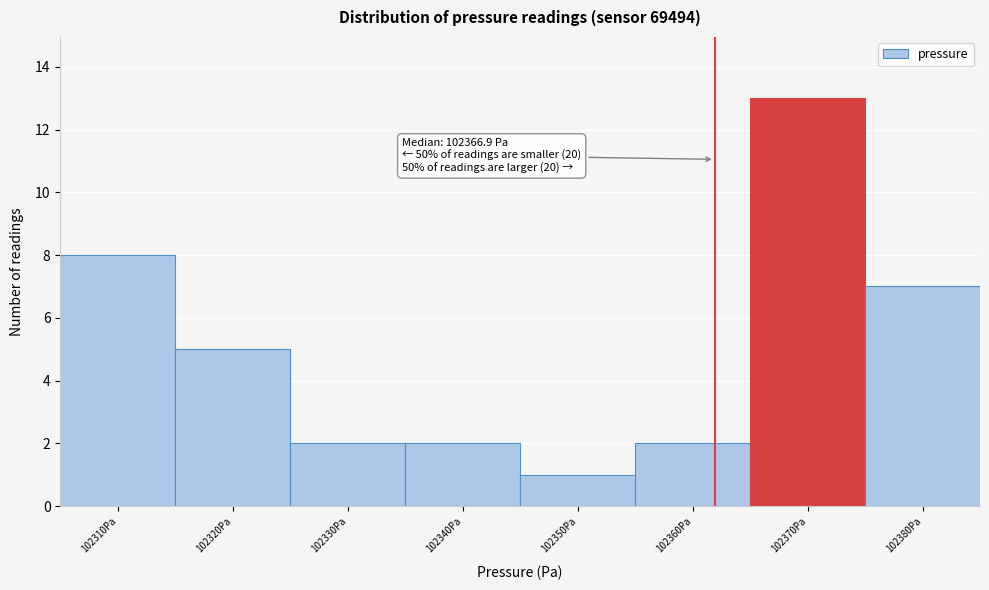

Reading left to right, list all the values displayed in this chart.

102310Pa=8	102320Pa=5	102330Pa=2	102340Pa=2	102350Pa=1	102360Pa=2	102370Pa=13	102380Pa=7